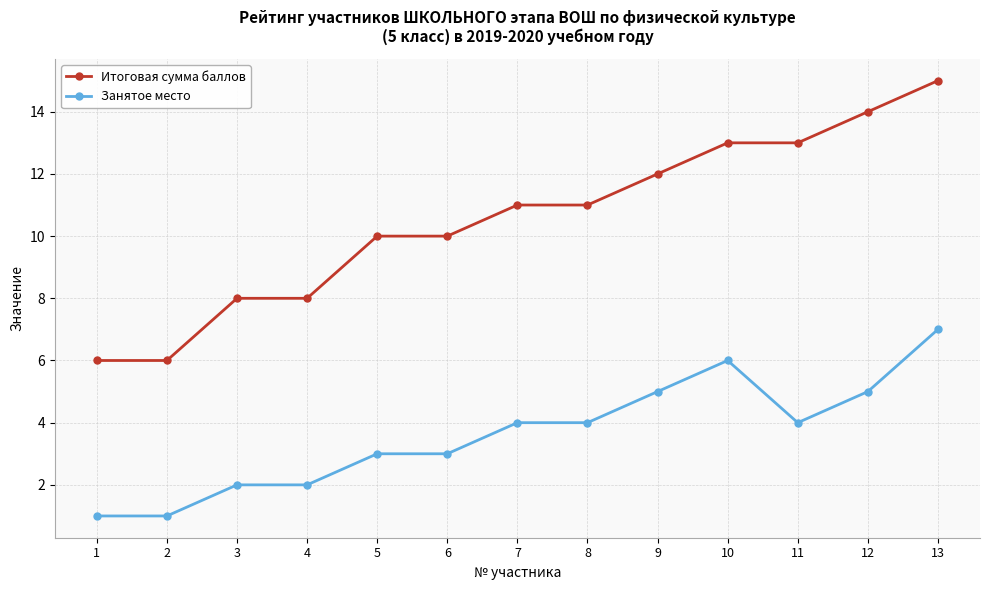

What is the approximate value of Итоговая сумма баллов at 7?

11